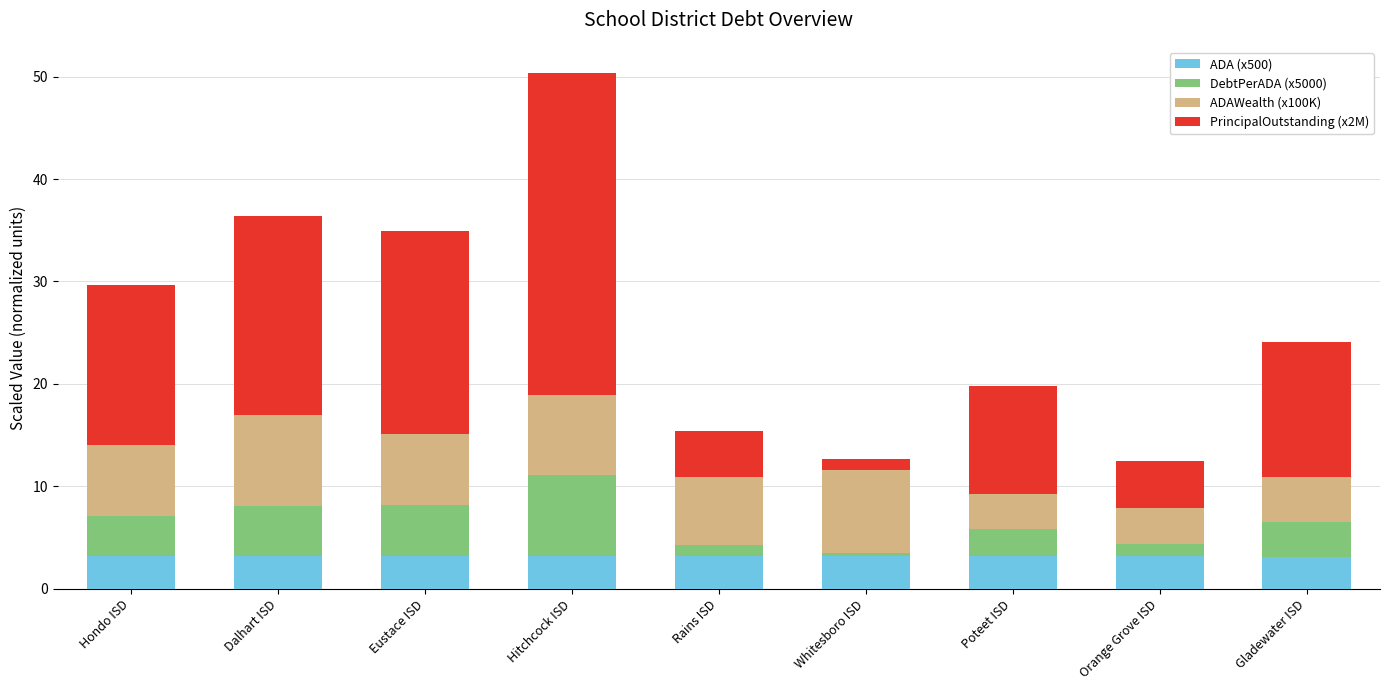

What is the highest value of the ADA (x500) series?

3.2